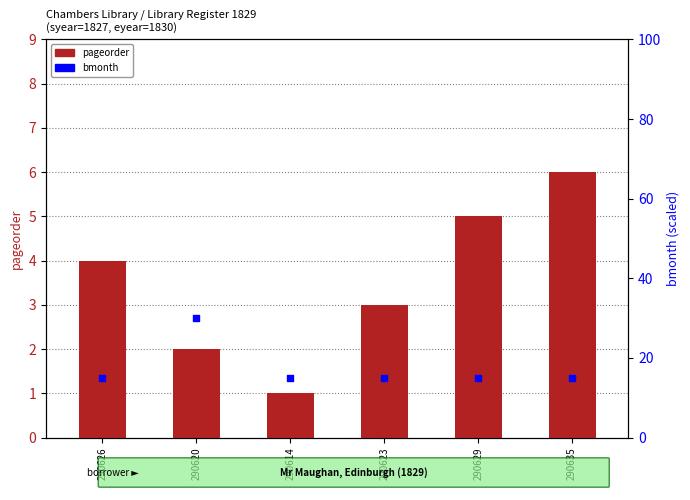

At how many categories does at least one series exceed 22?

1